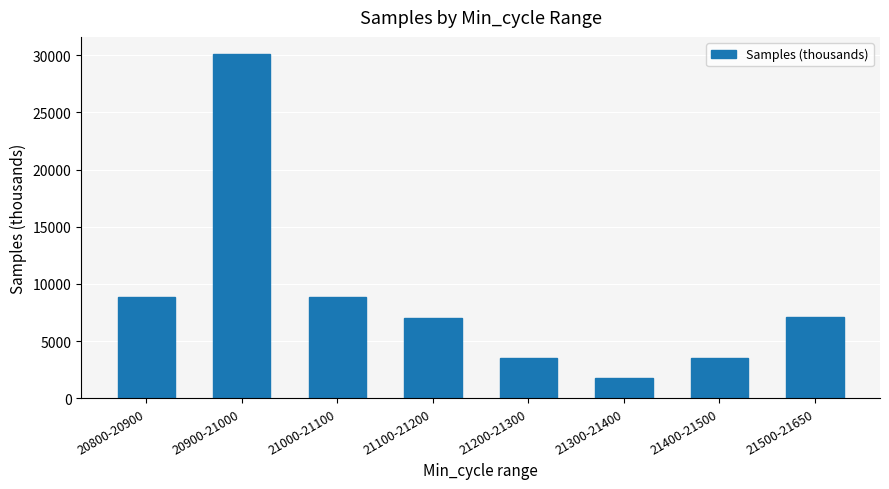

What is the change in value from 20800-20900 to 21100-21200?

-1823